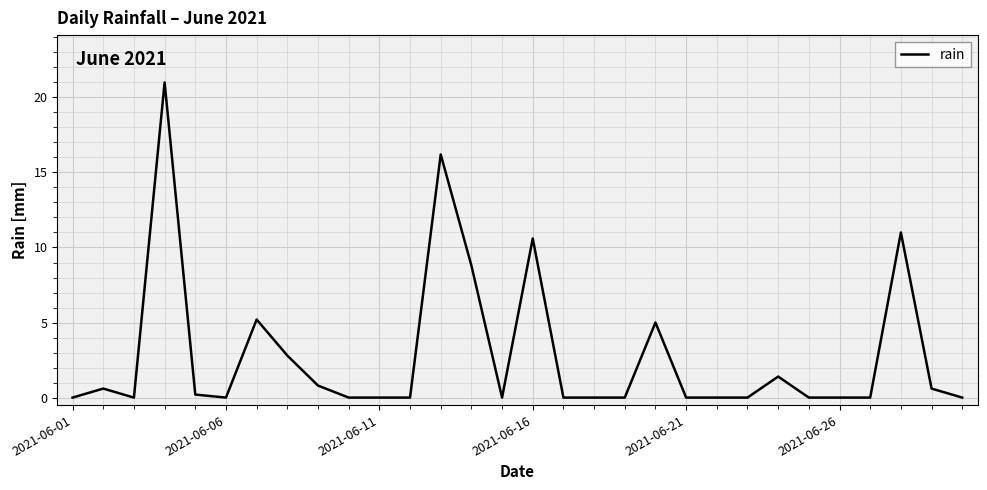

What is the greatest value displayed?

21.0